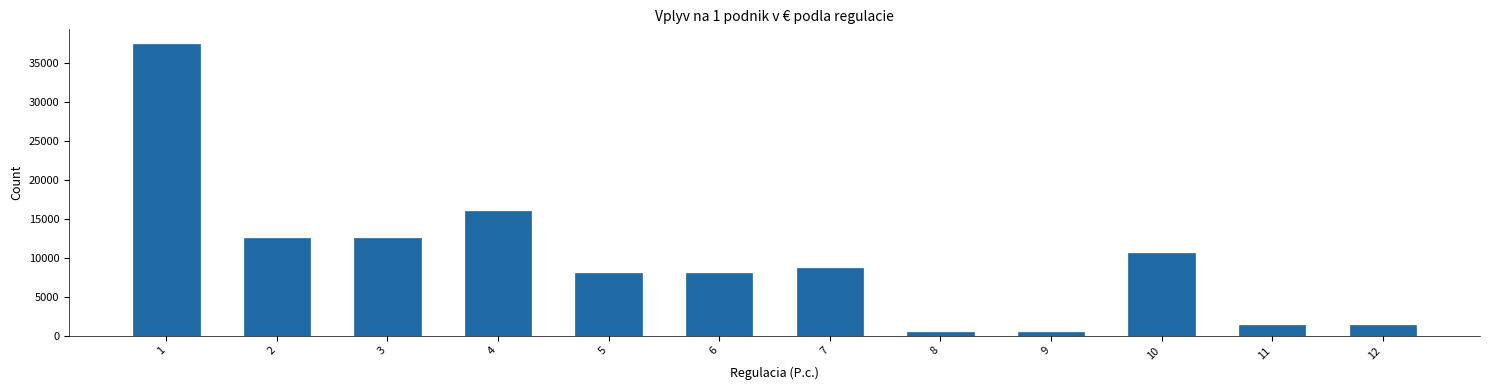

What is the value of the 6th bar from the left?

8000.0